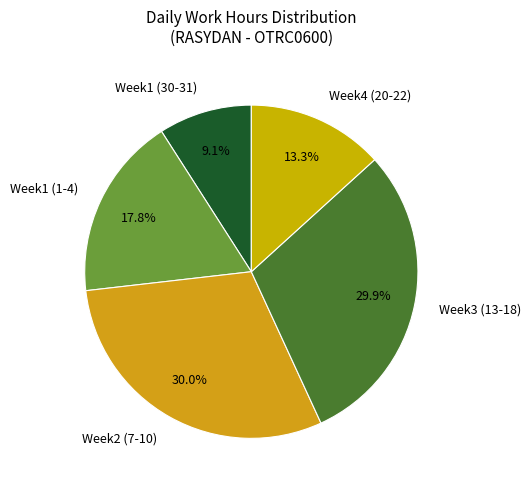

How many segments does this pie chart have?

5